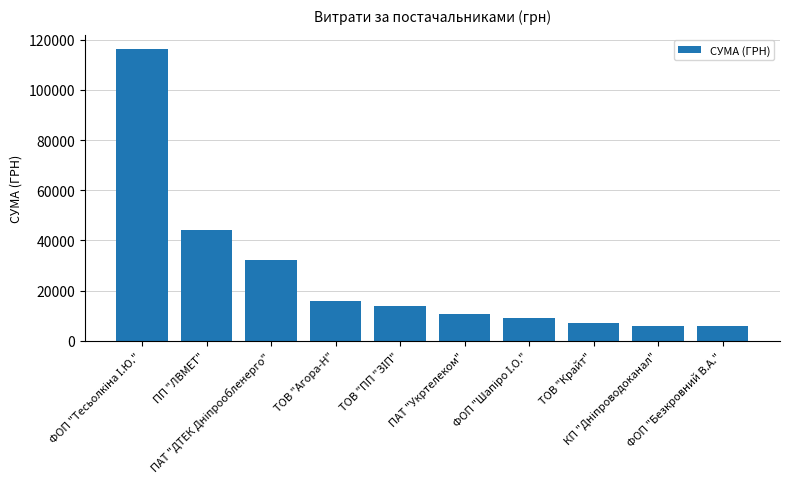

What is the maximum value shown in the chart?

116196.2